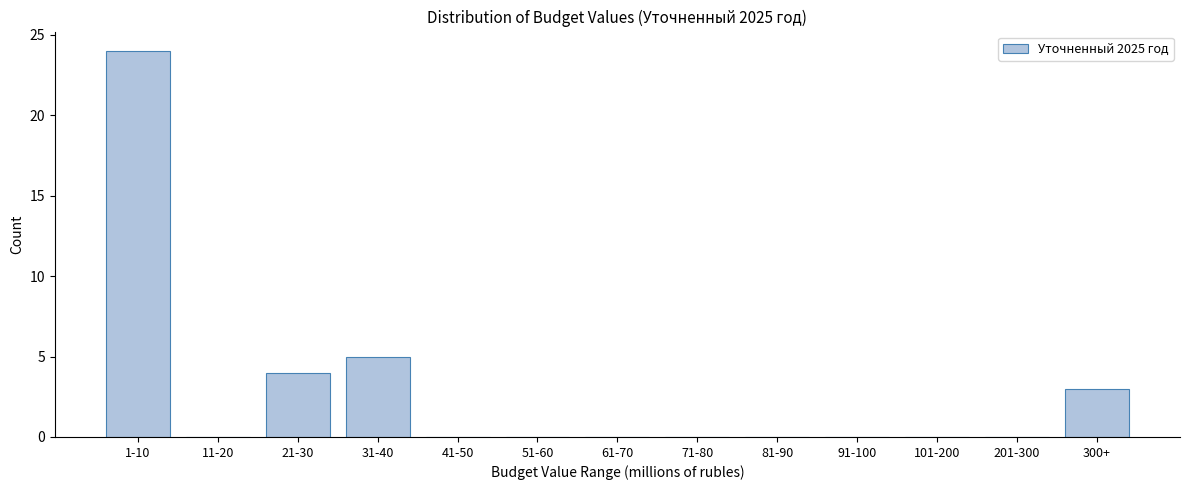

Reading left to right, list all the values displayed in this chart.

1-10=24	11-20=0	21-30=4	31-40=5	41-50=0	51-60=0	61-70=0	71-80=0	81-90=0	91-100=0	101-200=0	201-300=0	300+=3